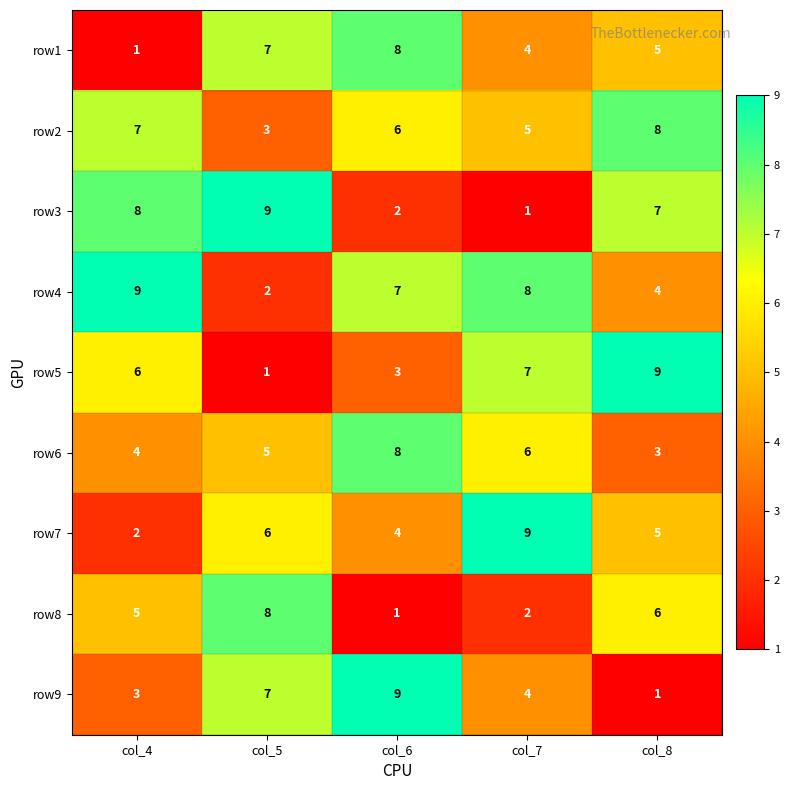

What is the difference between the maximum and minimum values in the row4 series?

7